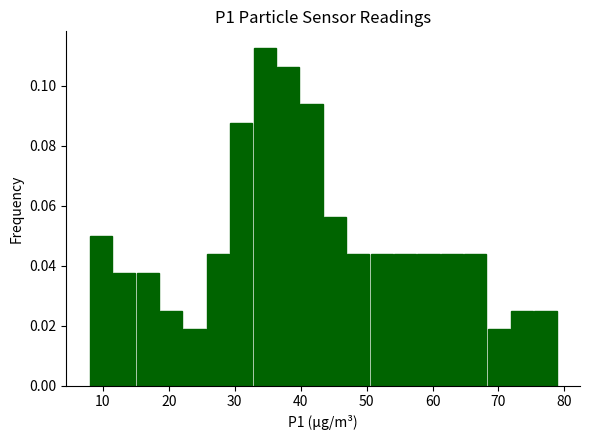

Around what value on the x-axis is the tallest bar? Give the approximate position of its centre, as read against the axis.

35